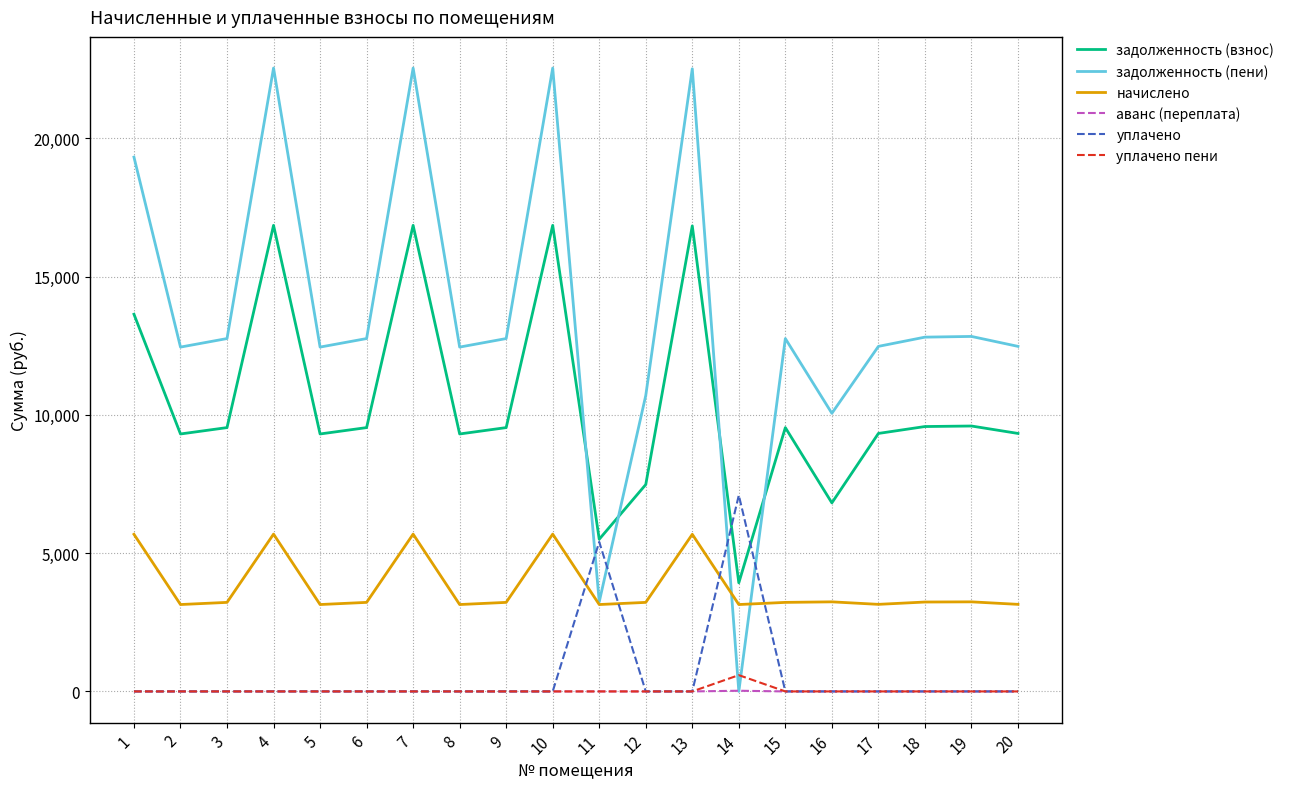

Does the chart display data point markers on the line(s)?

No